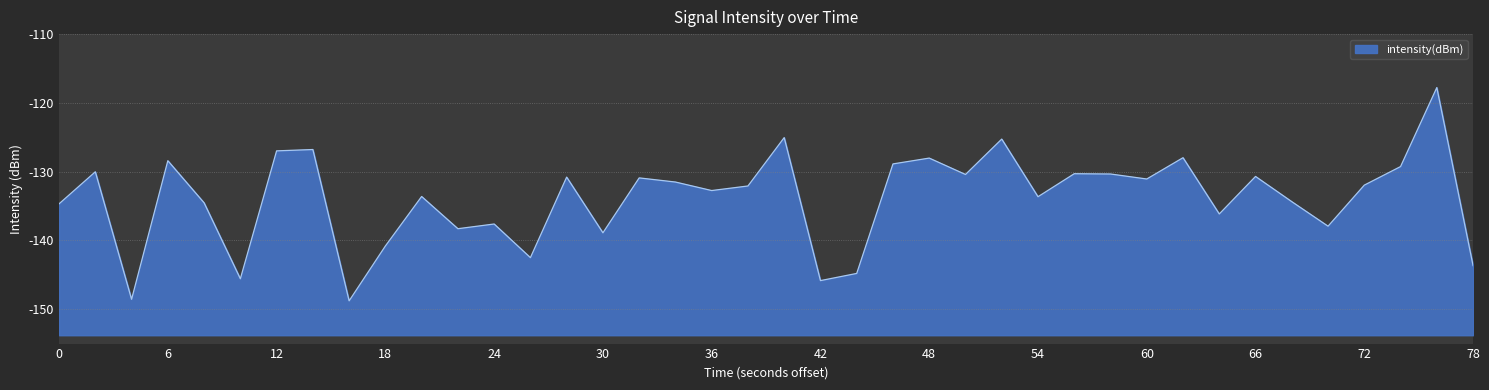

How many points are higher than both their immediate neighbors (excluding endpoints)?

14